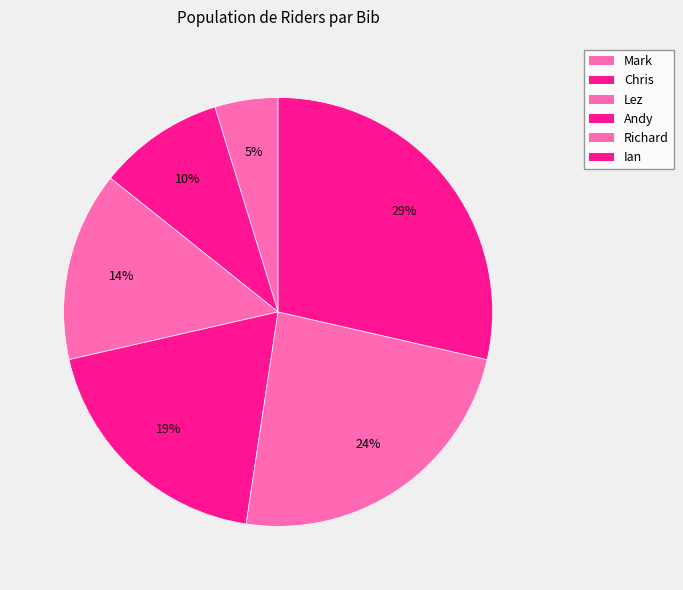

Does Mark represent more than half of the total?

No